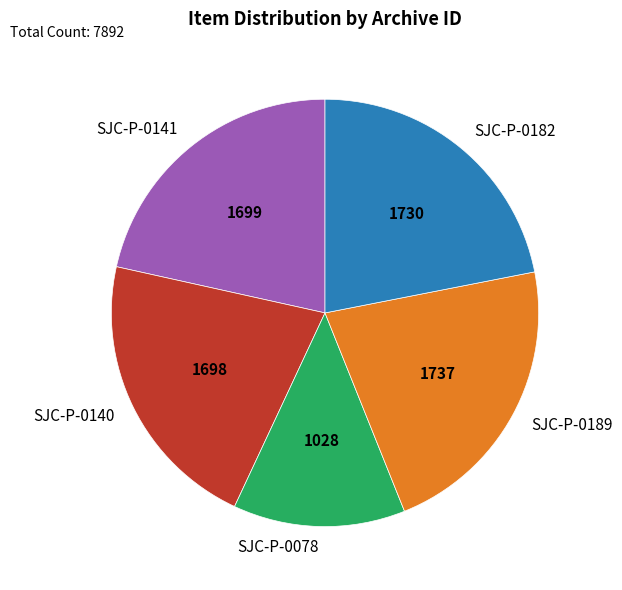

How many segments does this pie chart have?

5